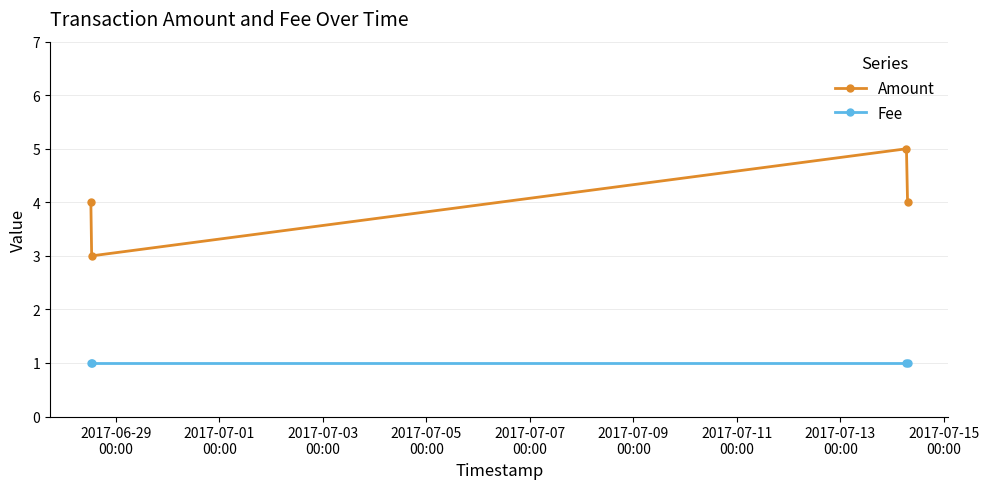

Reading left to right, what are all the values shown in this chart?

Amount: 4	3	5	4
Fee: 1	1	1	1